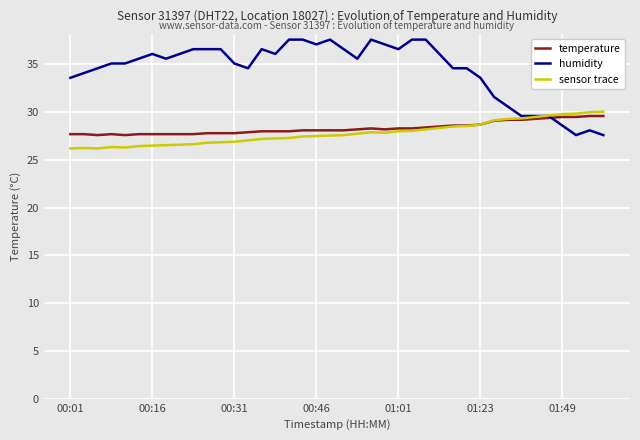

Which series has the largest range (max minus min)?

humidity